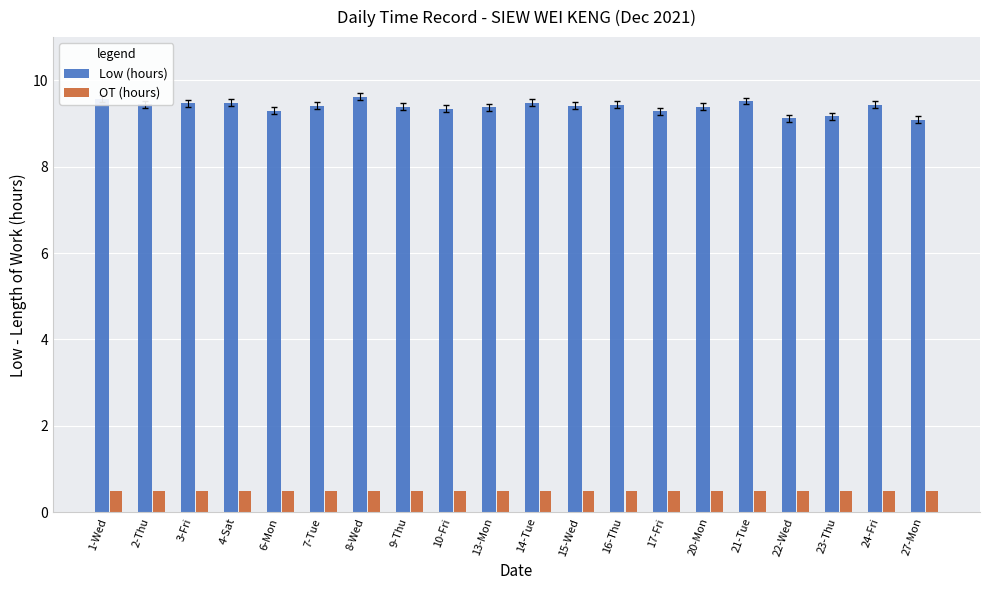

Rank the series at 7-Tue from lowest to highest value.

OT (hours), Low (hours)